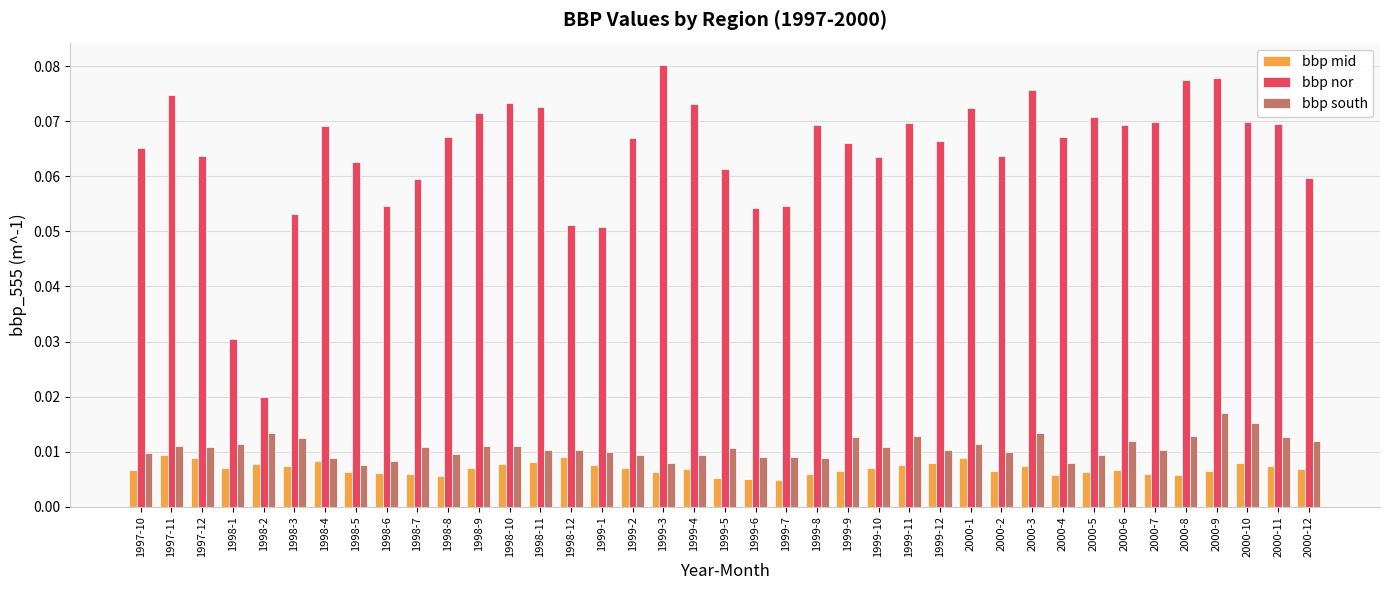

At how many categories does at least one series exceed 0?

39